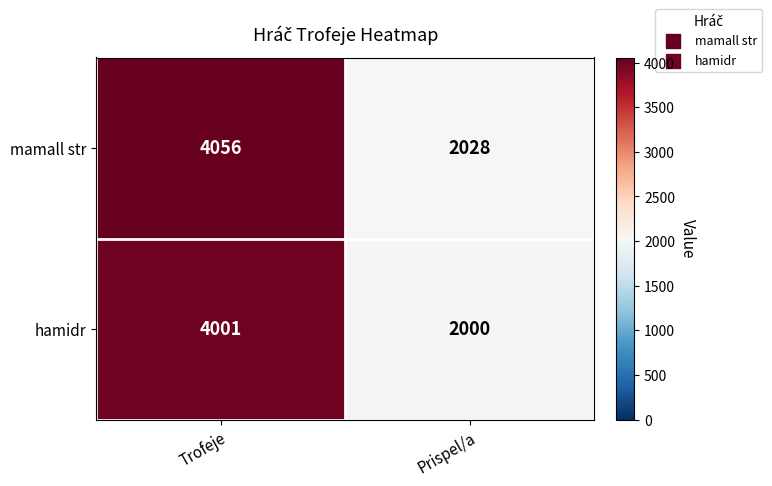

Which series has the largest total across all categories?

mamall str